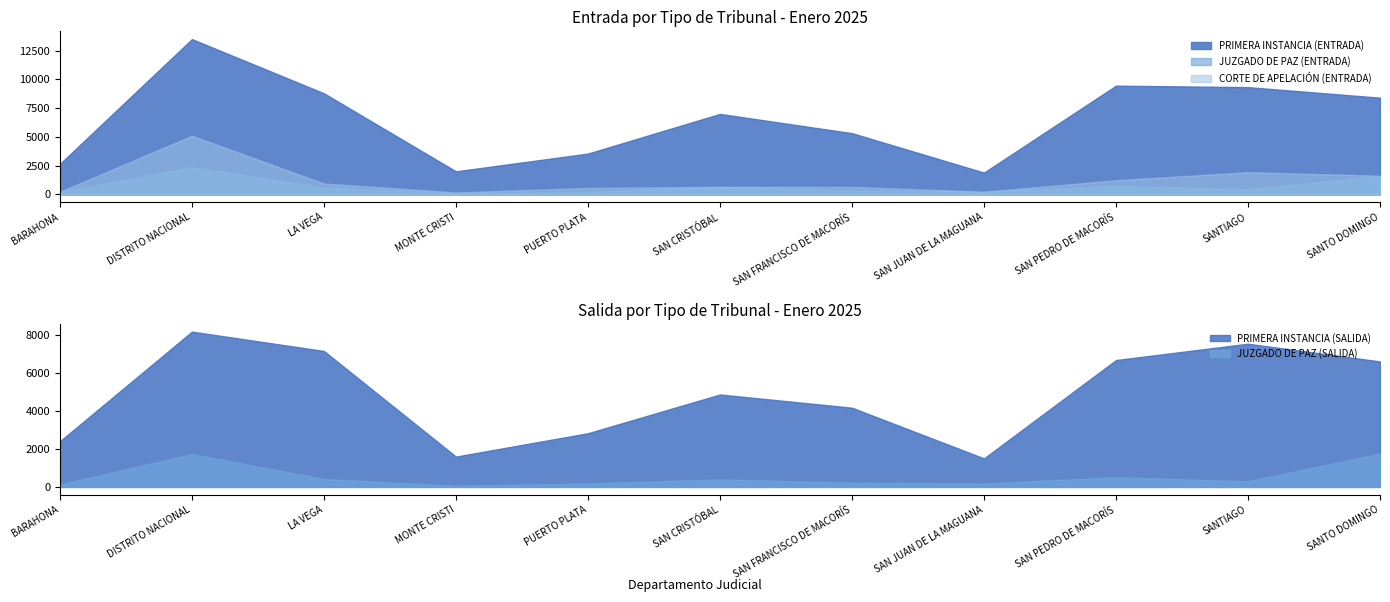

Does the chart have visible grid lines?

No